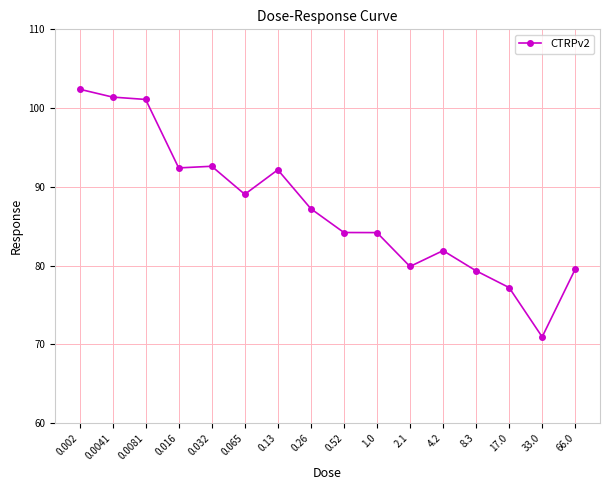

Does the chart have visible grid lines?

Yes